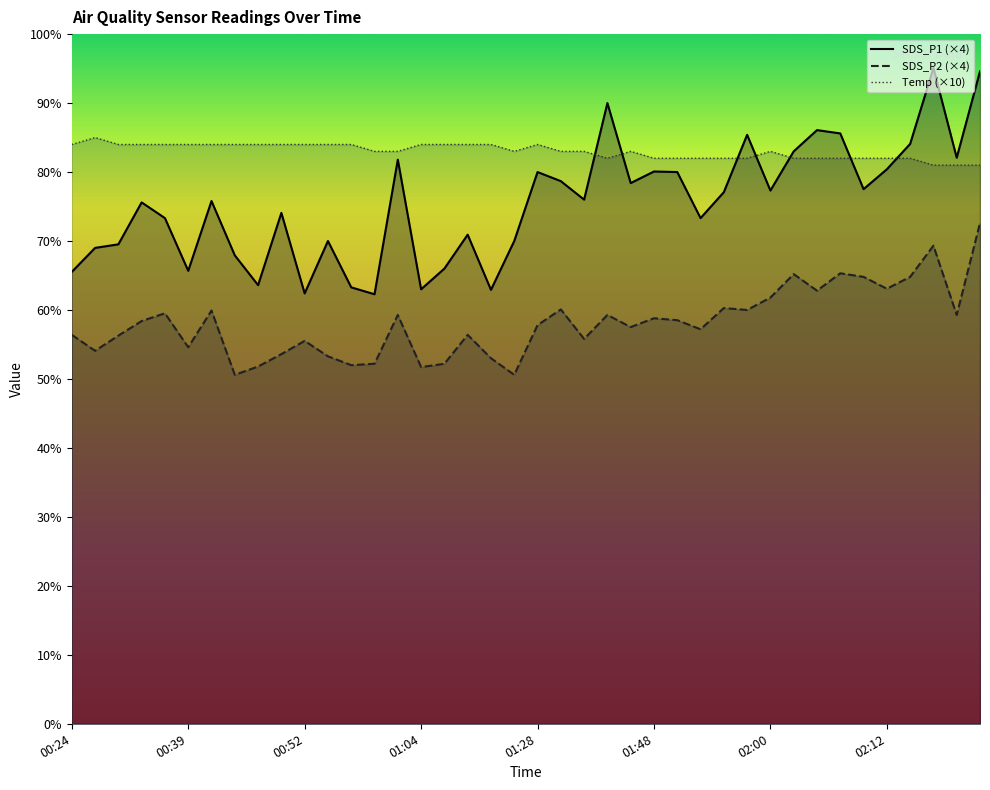

How many lines are shown in the chart?

3